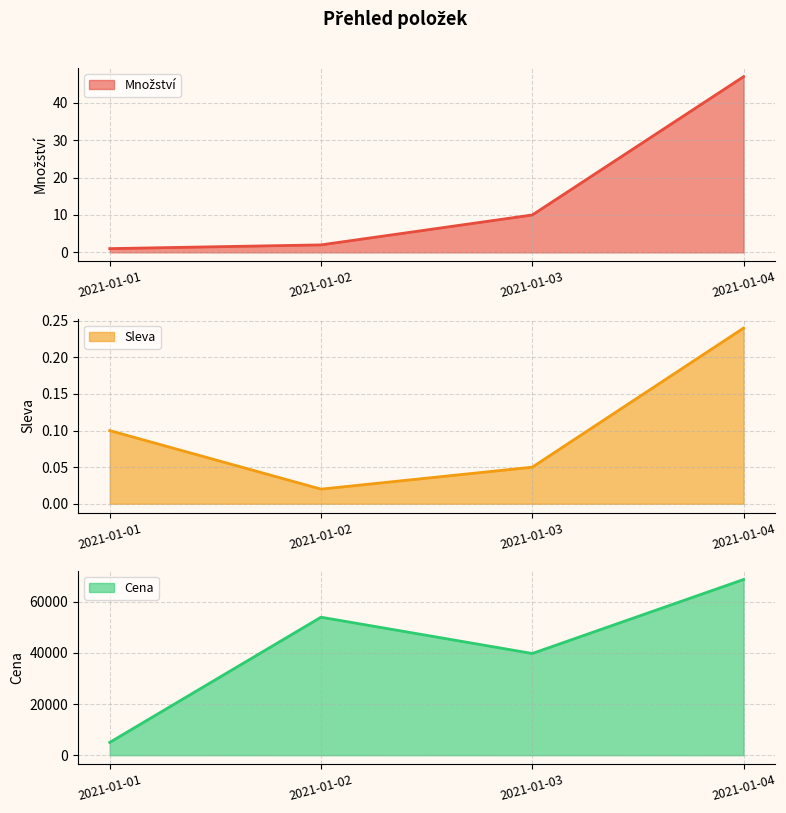

What are all the series names shown in the legend?

Množství (line), Sleva (line), Cena (line)